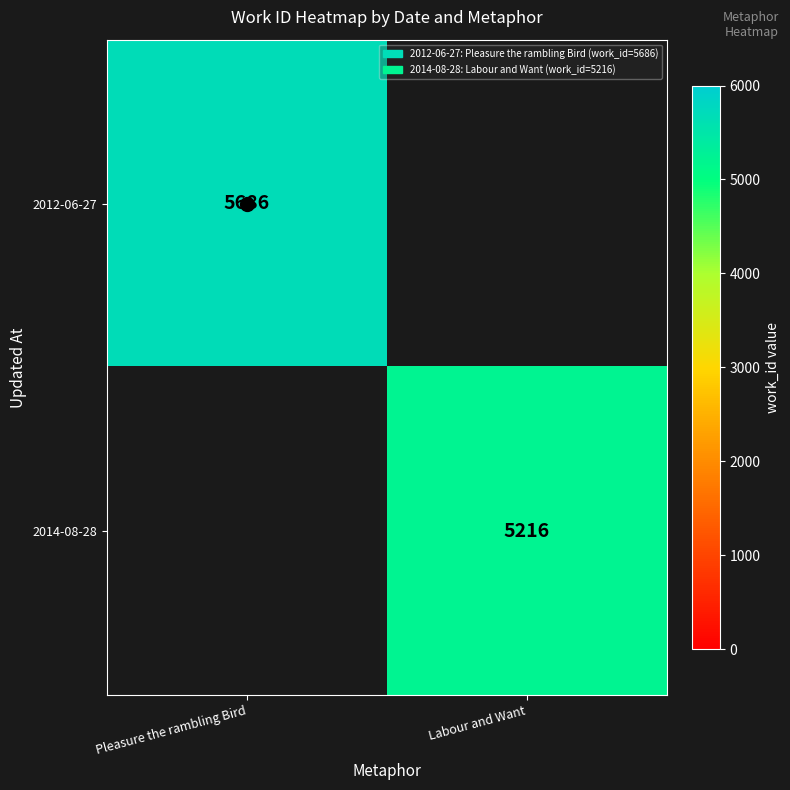

What is the greatest value displayed?

5686